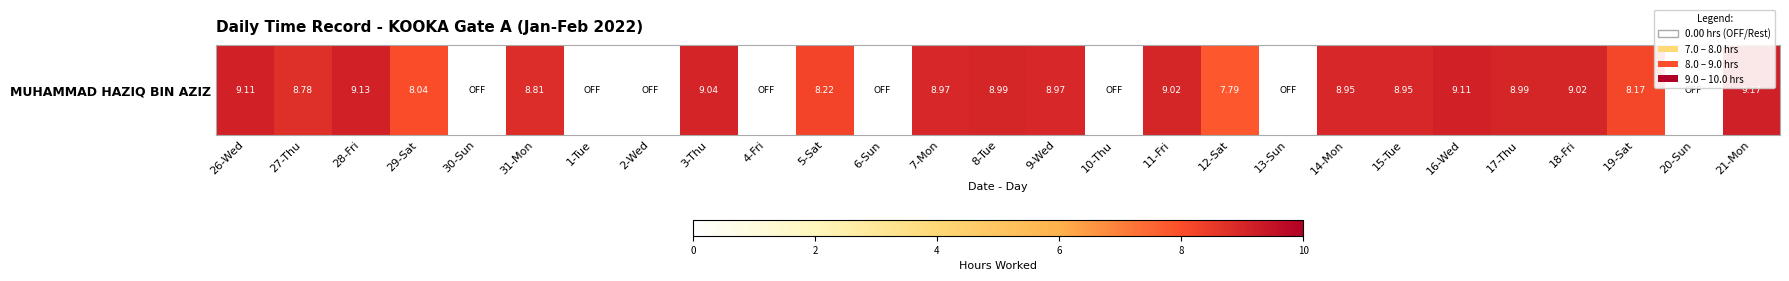

Rank the categories by value from highest to lowest.

21-Mon, 28-Fri, 26-Wed, 16-Wed, 3-Thu, 11-Fri, 18-Fri, 8-Tue, 17-Thu, 7-Mon, 9-Wed, 14-Mon, 15-Tue, 31-Mon, 27-Thu, 5-Sat, 19-Sat, 29-Sat, 12-Sat, 30-Sun, 1-Tue, 2-Wed, 4-Fri, 6-Sun, 10-Thu, 13-Sun, 20-Sun